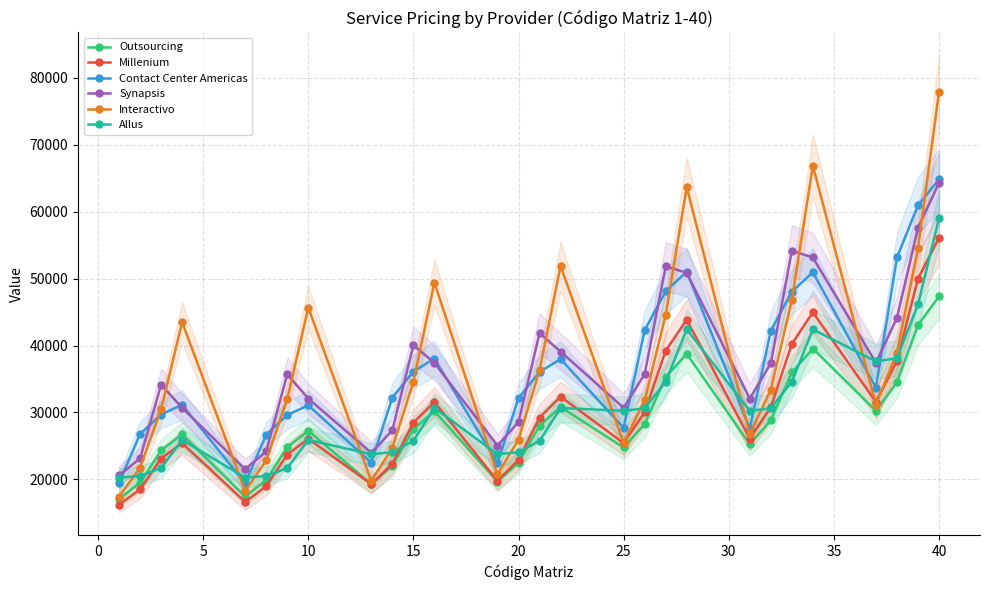

True or false: Interactivo has more than 1 points higher than both neighbors.

True